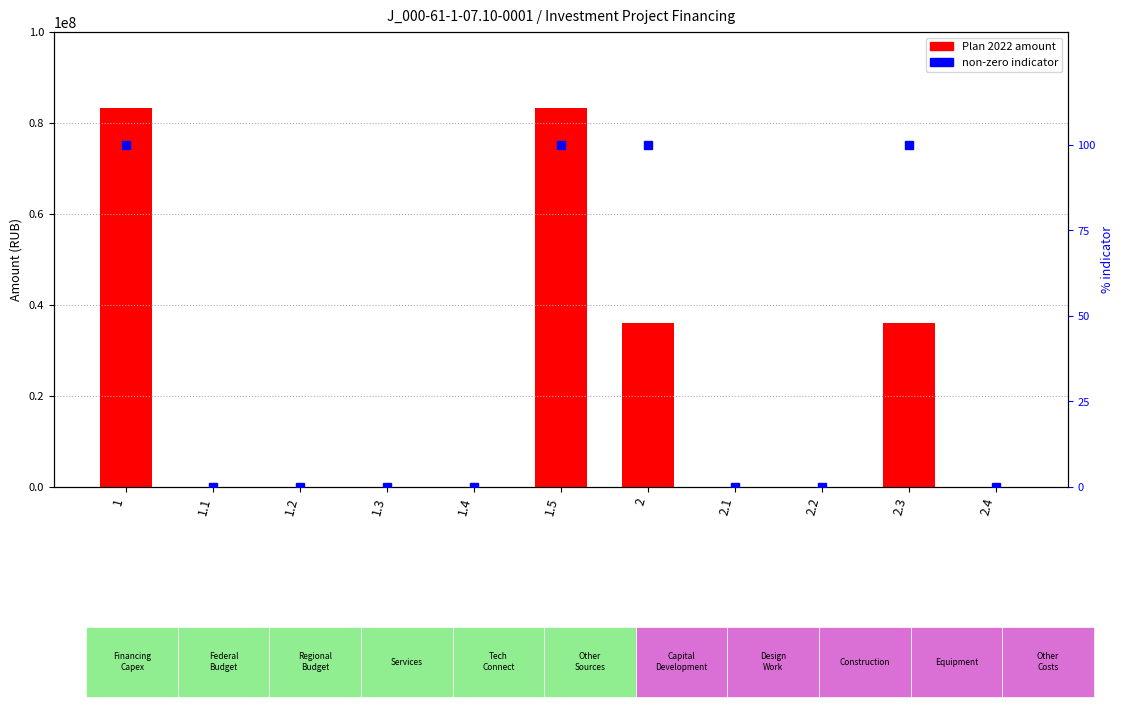

What position from the left is 2.4?

11